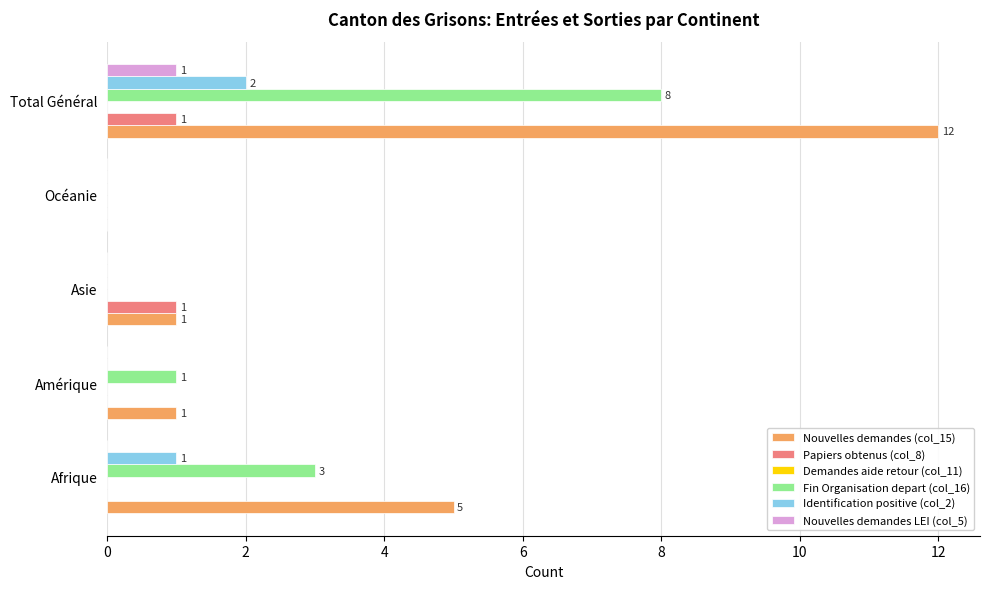

The Nouvelles demandes LEI (col_5) series shows 0 at Afrique. True or false?

True